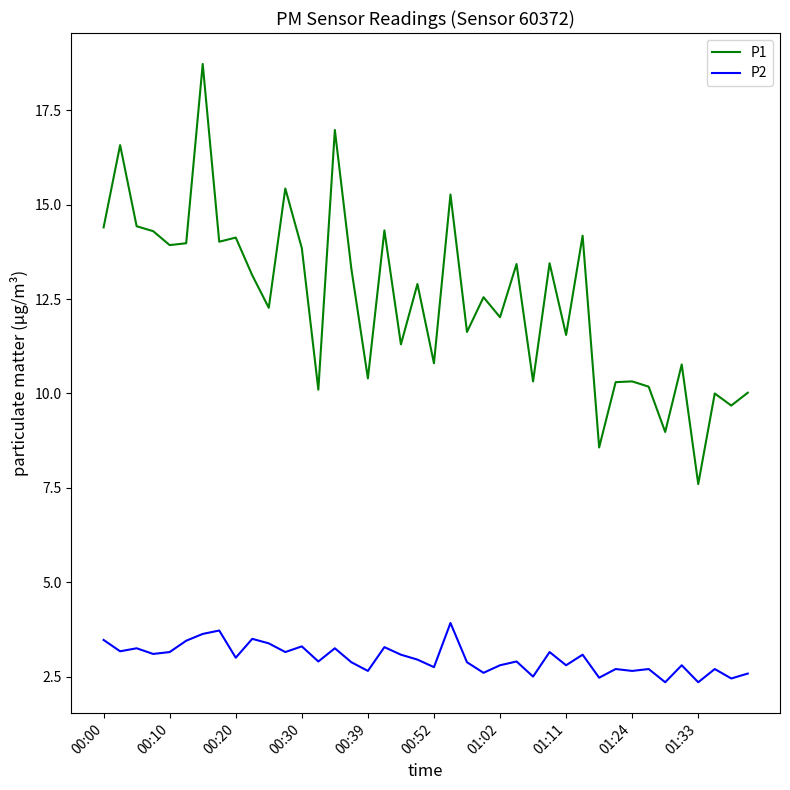

What is the highest value of the P1 series?

18.7